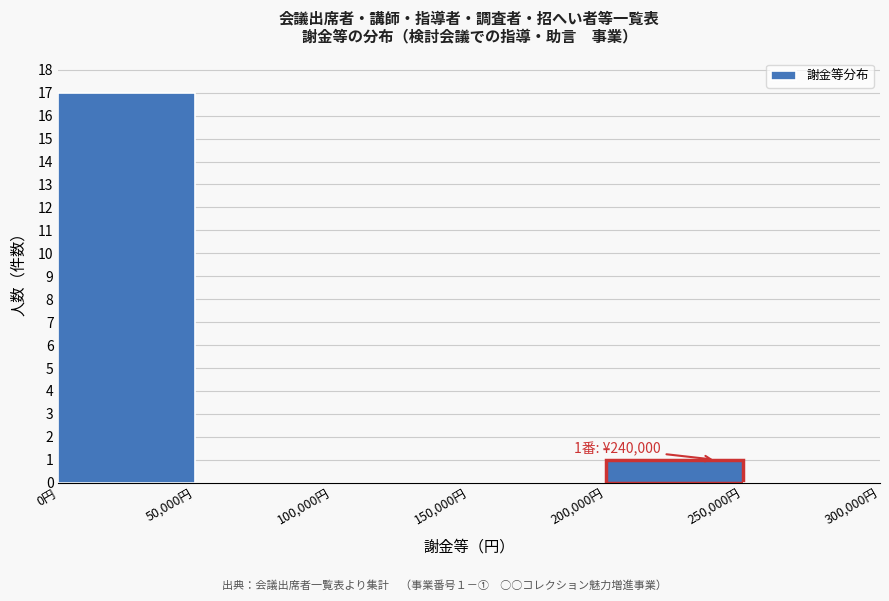

Over which range of the x-axis is the bar tallest?

0 to 50000